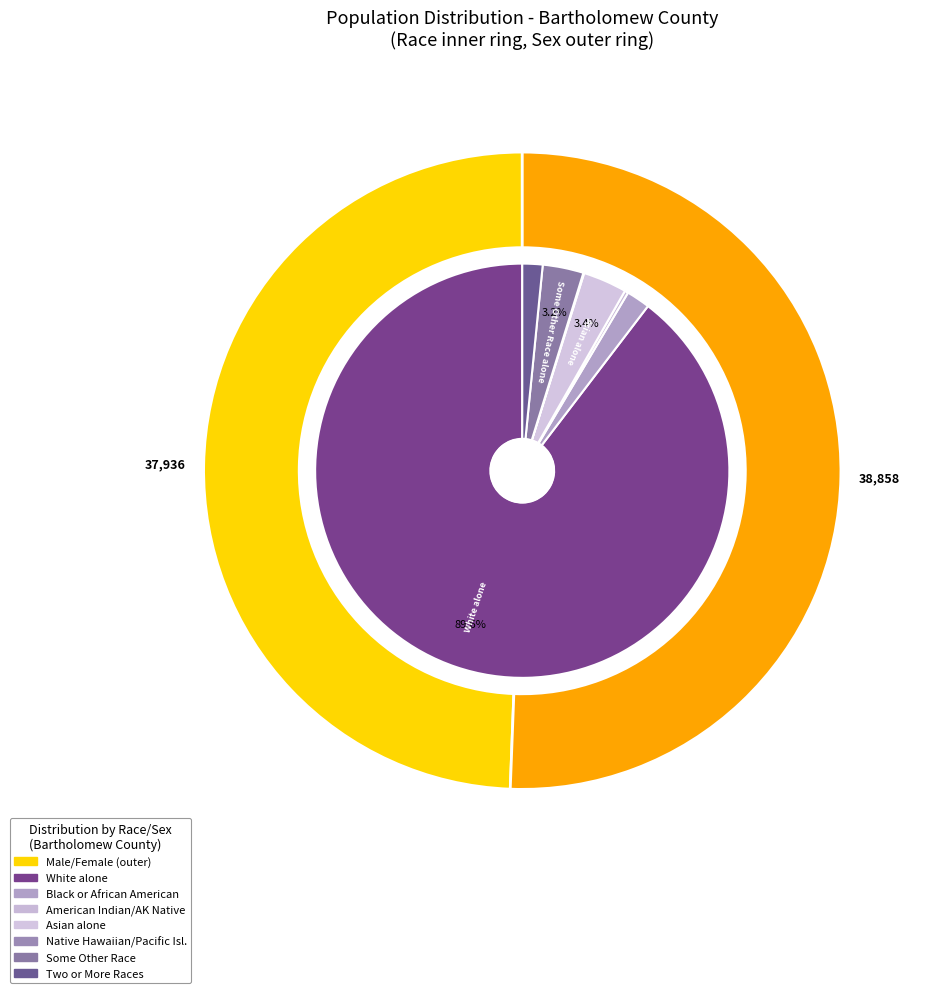

What is the majority slice?

White alone